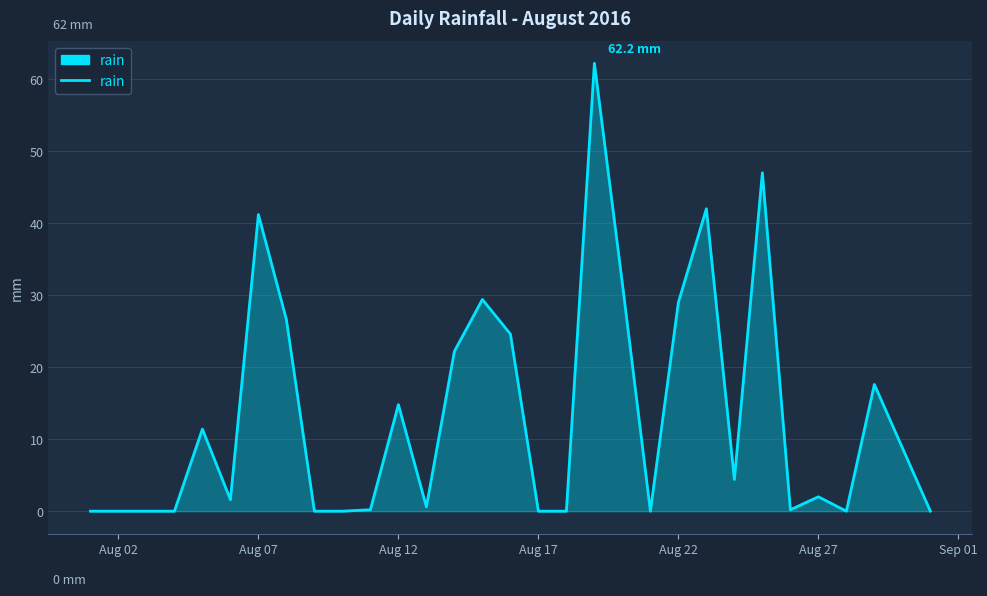

Is this an area chart (filled region under the line)?

Yes